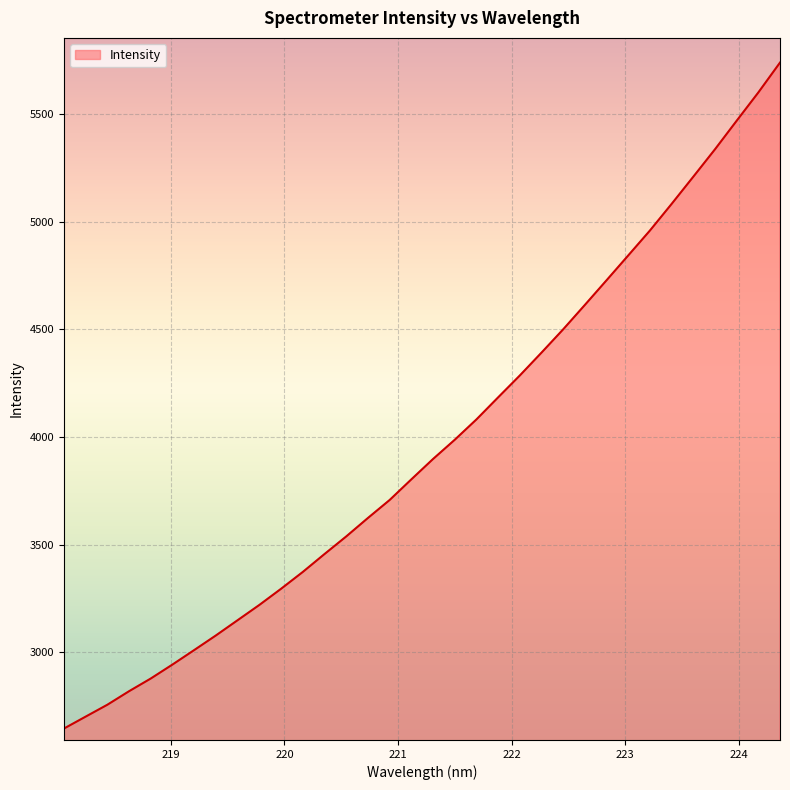

What is the greatest value displayed?

5739.0